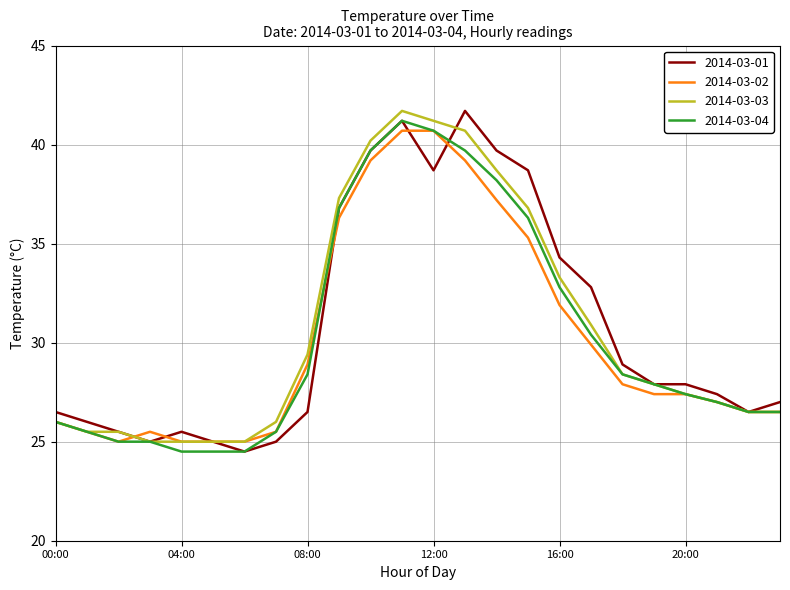

True or false: 2014-03-01 has more than 0 interior local peaks.

True